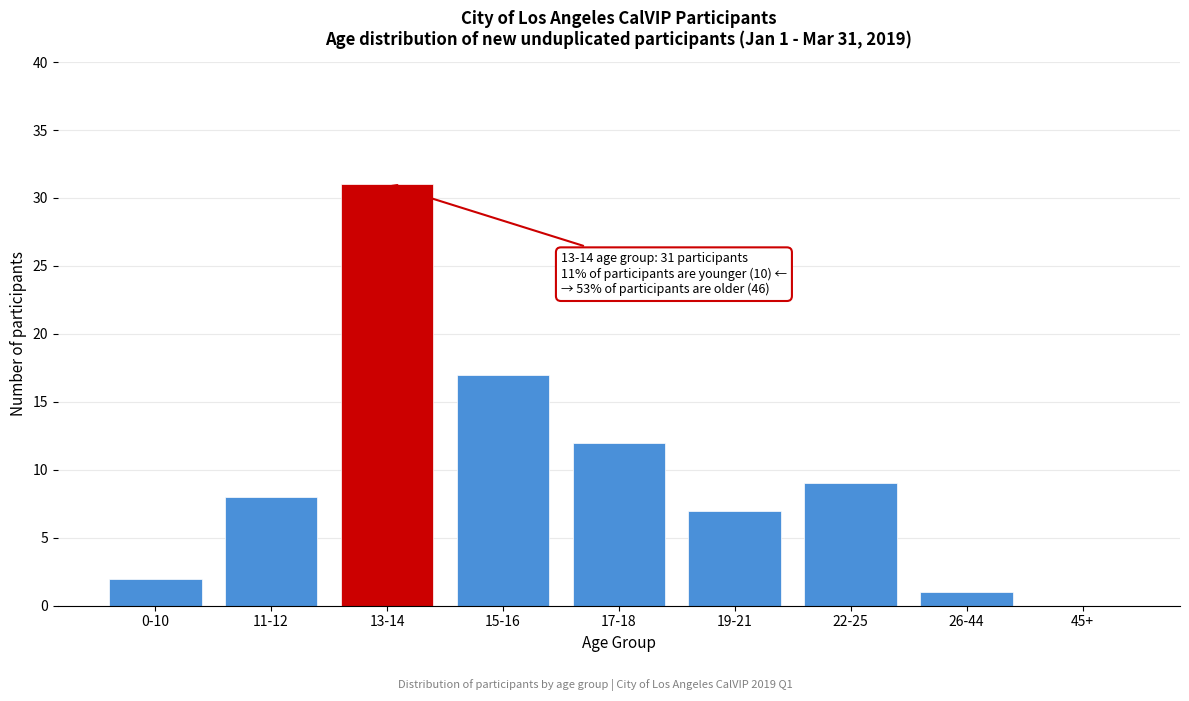

Reading left to right, what are all the values shown in this chart?

0-10=2	11-12=8	13-14=31	15-16=17	17-18=12	19-21=7	22-25=9	26-44=1	45+=0